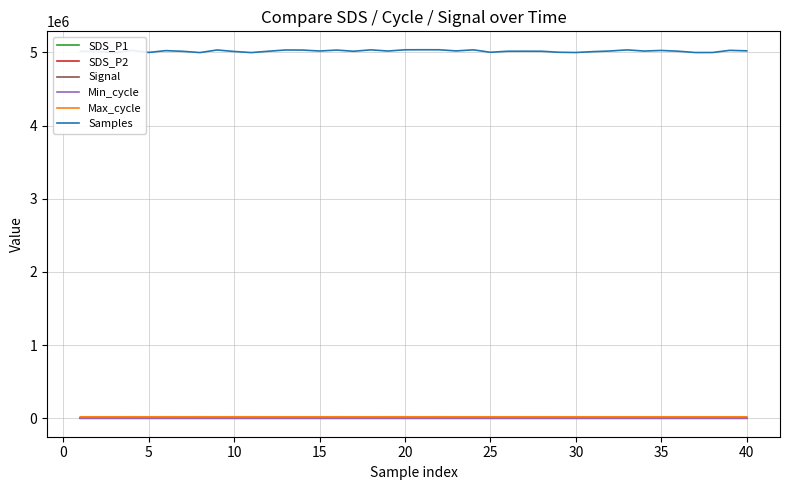

Is the value of Samples at 19 greater than the value of Max_cycle at 36?

Yes